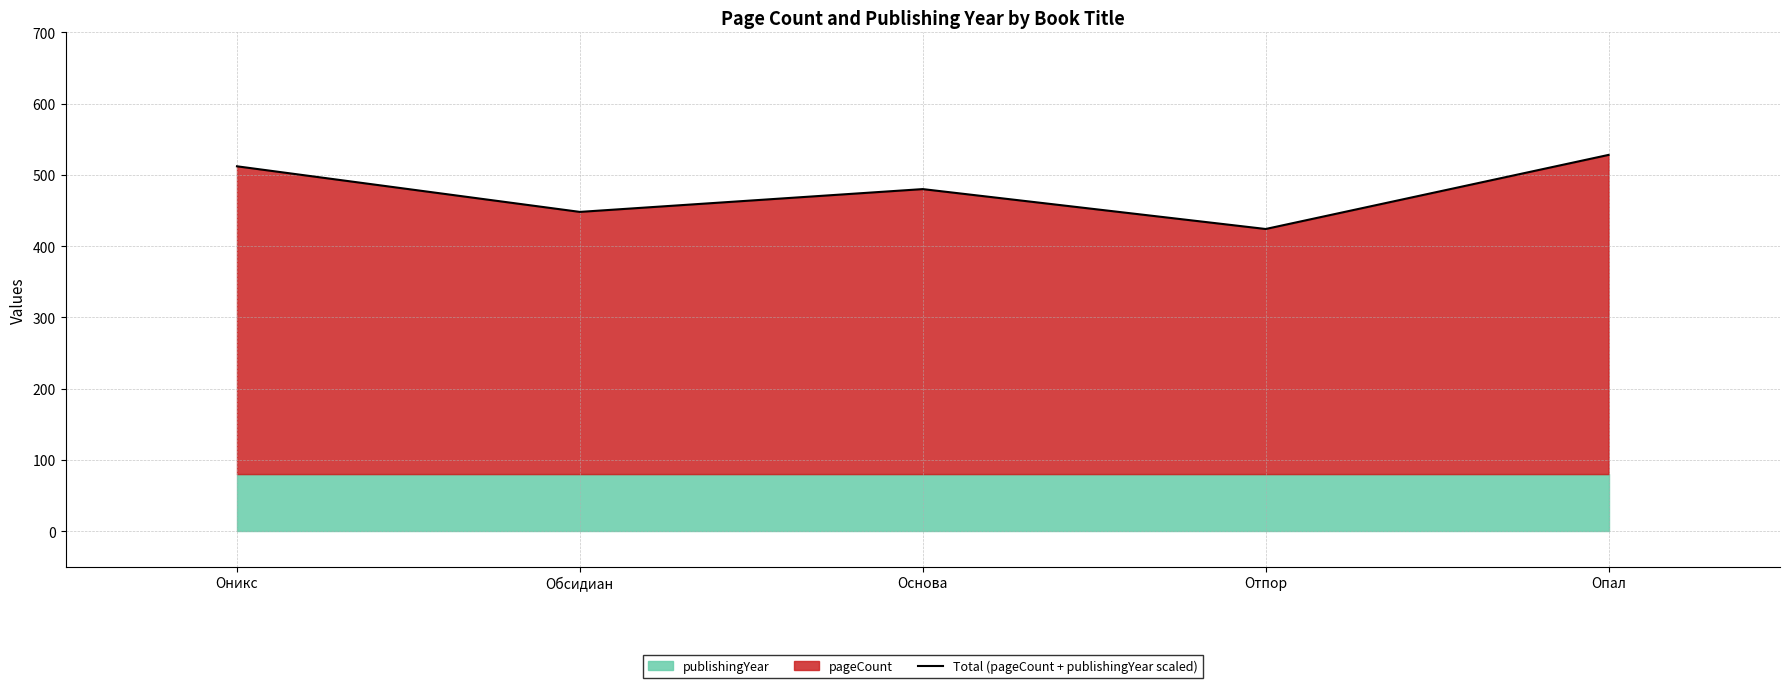

At which category does the data reach its first local valley?

Обсидиан